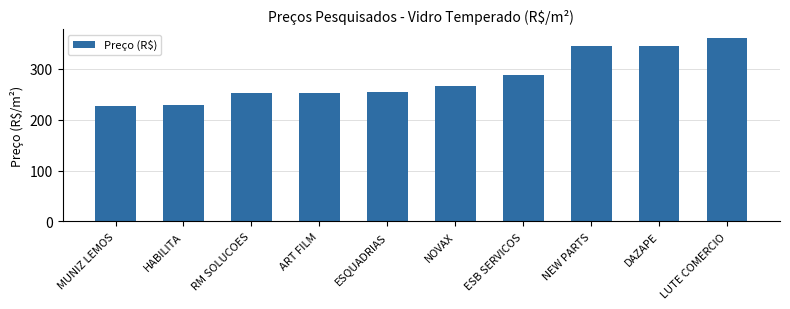

Is it true that the value at ESQUADRIAS is 253.7?

True